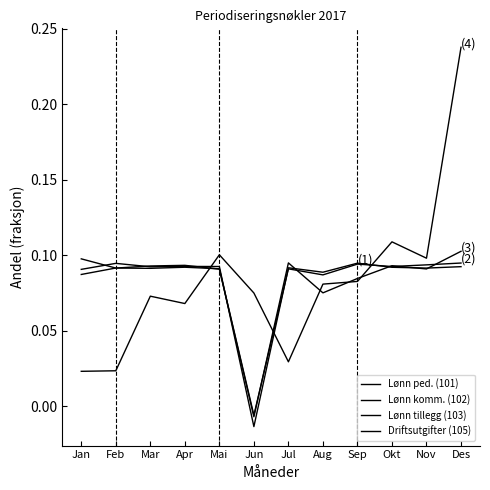

Reading left to right, transcribe all the data shown in this chart.

Lønn ped. (101): Jan=0.1	Feb=0.1	Mar=0.1	Apr=0.1	Mai=0.1	Jun=-0.0	Jul=0.1	Aug=0.1	Sep=0.1	Okt=0.1	Nov=0.1	Des=0.1
Lønn komm. (102): Jan=0.1	Feb=0.1	Mar=0.1	Apr=0.1	Mai=0.1	Jun=-0.0	Jul=0.1	Aug=0.1	Sep=0.1	Okt=0.1	Nov=0.1	Des=0.1
Lønn tillegg (103): Jan=0.1	Feb=0.1	Mar=0.1	Apr=0.1	Mai=0.1	Jun=-0.0	Jul=0.1	Aug=0.1	Sep=0.1	Okt=0.1	Nov=0.1	Des=0.1
Driftsutgifter (105): Jan=0.0	Feb=0.0	Mar=0.1	Apr=0.1	Mai=0.1	Jun=0.1	Jul=0.0	Aug=0.1	Sep=0.1	Okt=0.1	Nov=0.1	Des=0.2